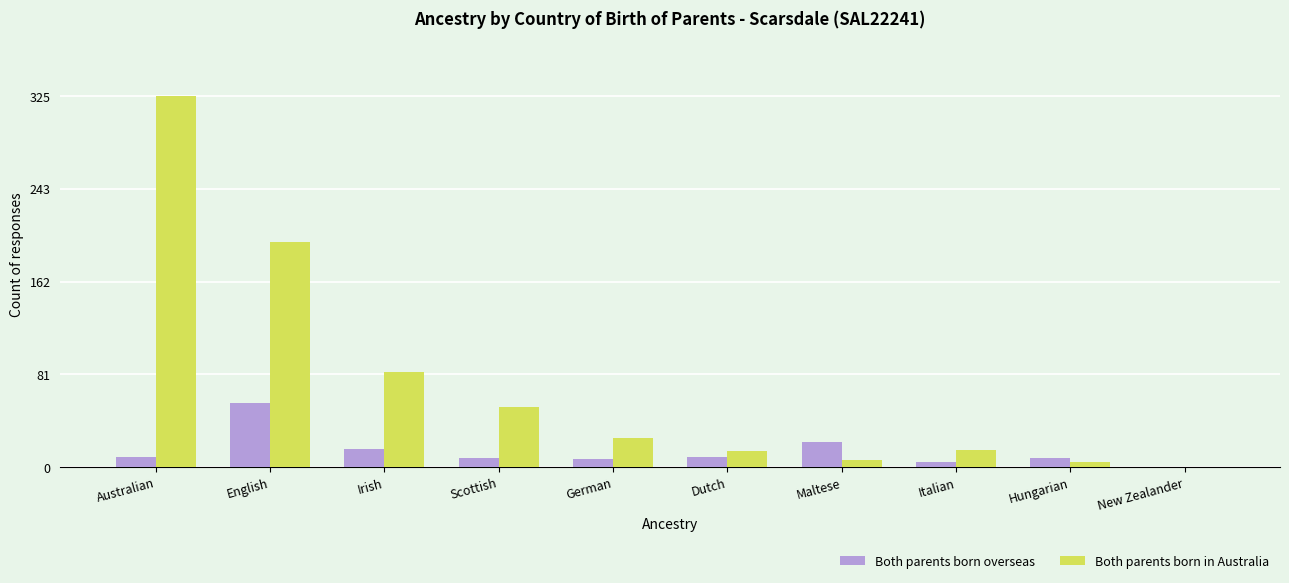

Is the value of Both parents born overseas at Scottish greater than the value of Both parents born in Australia at Scottish?

No